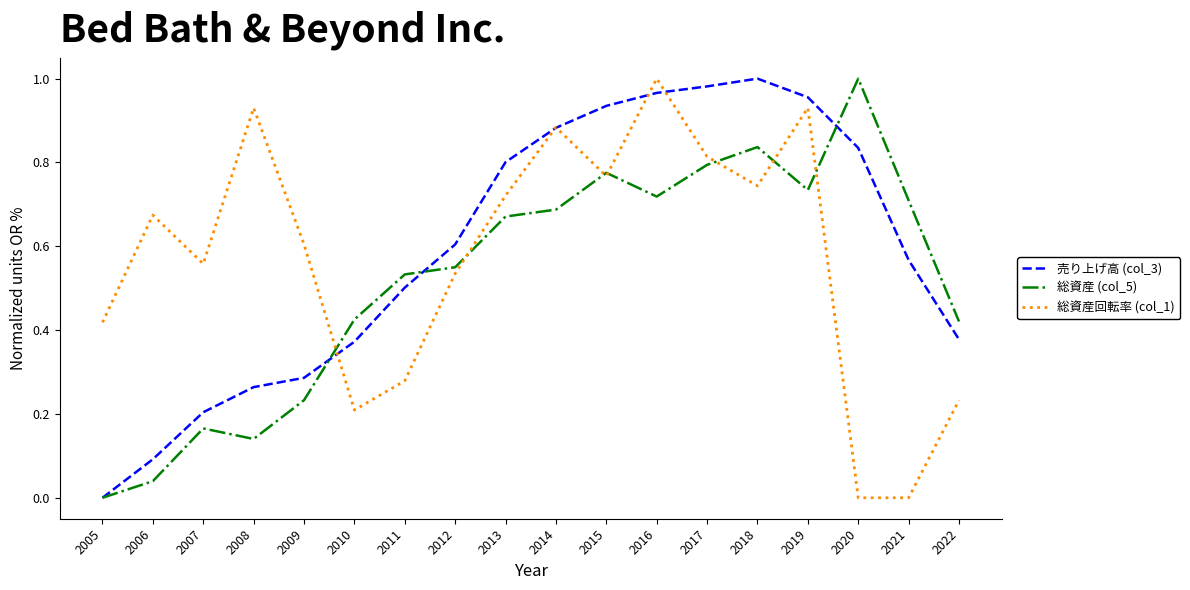

Which category has the lowest value in the 売り上げ高 (col_3) series?

2005